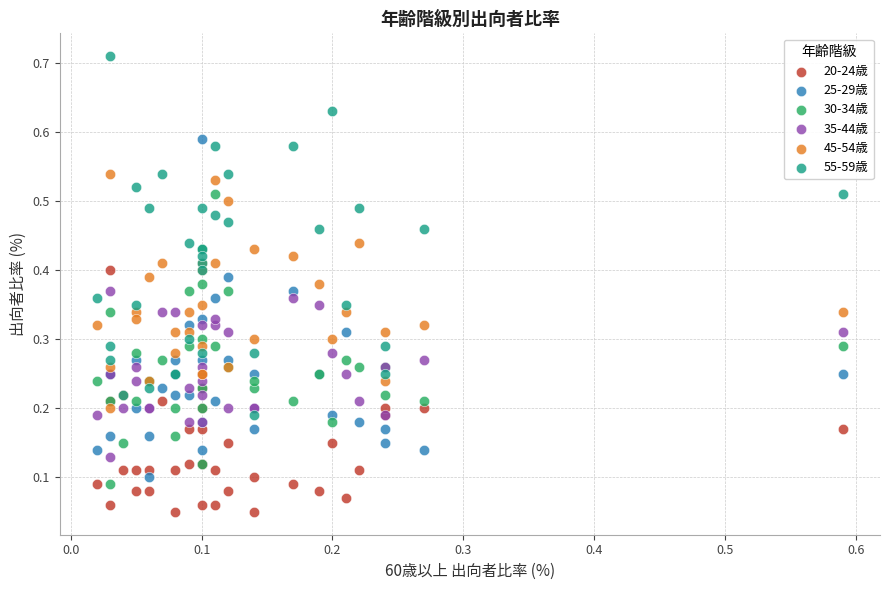

Which series reaches the minimum Y coordinate?

20-24歳